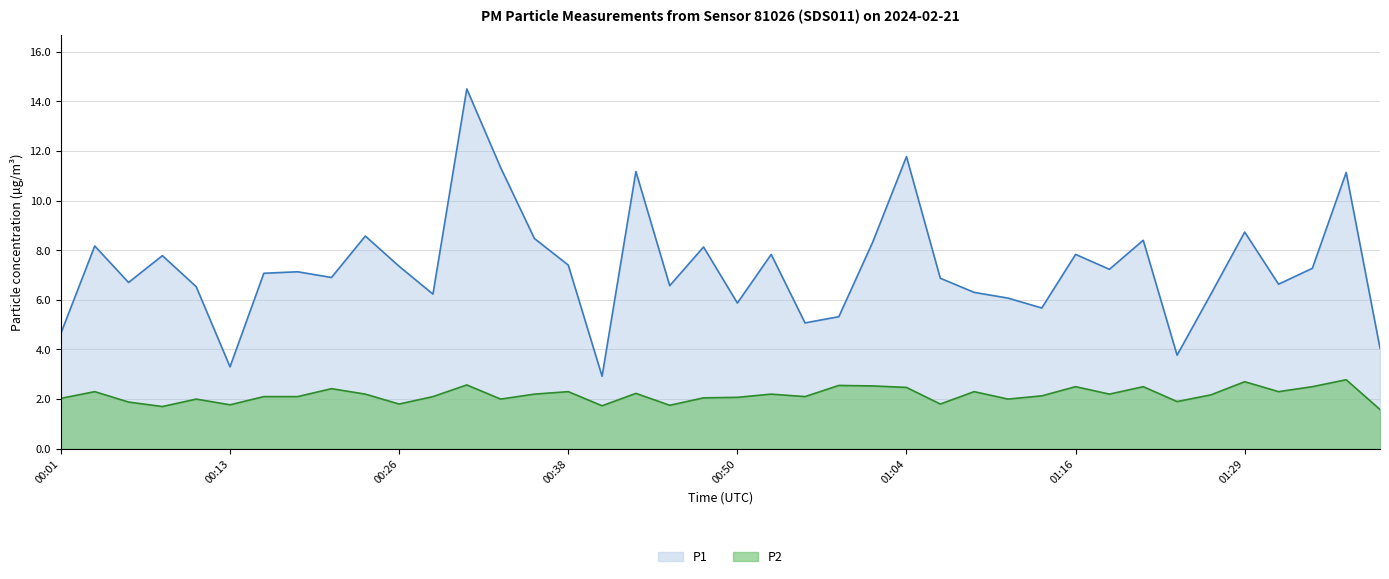

Reading right to left, extract all data points from this chart.

P1: 4.0	11.1	7.3	6.6	8.7	6.2	3.8	8.4	7.2	7.8	5.7	6.1	6.3	6.9	11.8	8.3	5.3	5.1	7.8	5.9	8.1	6.6	11.2	2.9	7.4	8.5	11.3	14.5	6.2	7.3	8.6	6.9	7.1	7.1	3.3	6.5	7.8	6.7	8.2	4.7
P2: 1.6	2.8	2.5	2.3	2.7	2.2	1.9	2.5	2.2	2.5	2.1	2.0	2.3	1.8	2.5	2.5	2.5	2.1	2.2	2.1	2.0	1.8	2.2	1.7	2.3	2.2	2.0	2.6	2.1	1.8	2.2	2.4	2.1	2.1	1.8	2.0	1.7	1.9	2.3	2.0